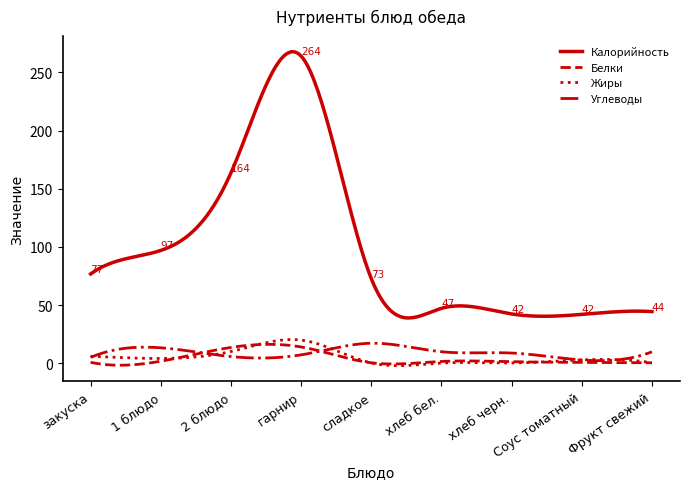

Which series has the largest range (max minus min)?

Калорийность